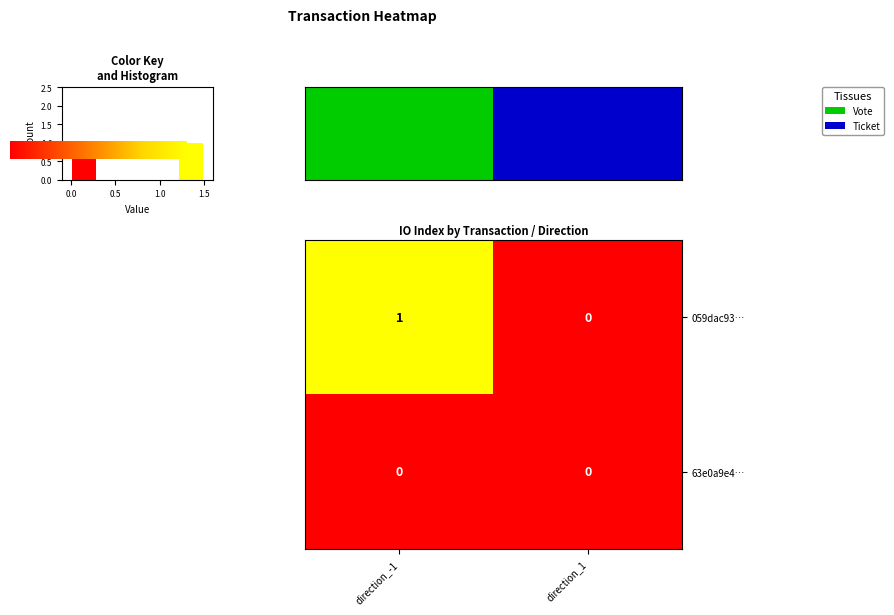

The value of 63e0a9e4… at direction_1 is 0. True or false?

True